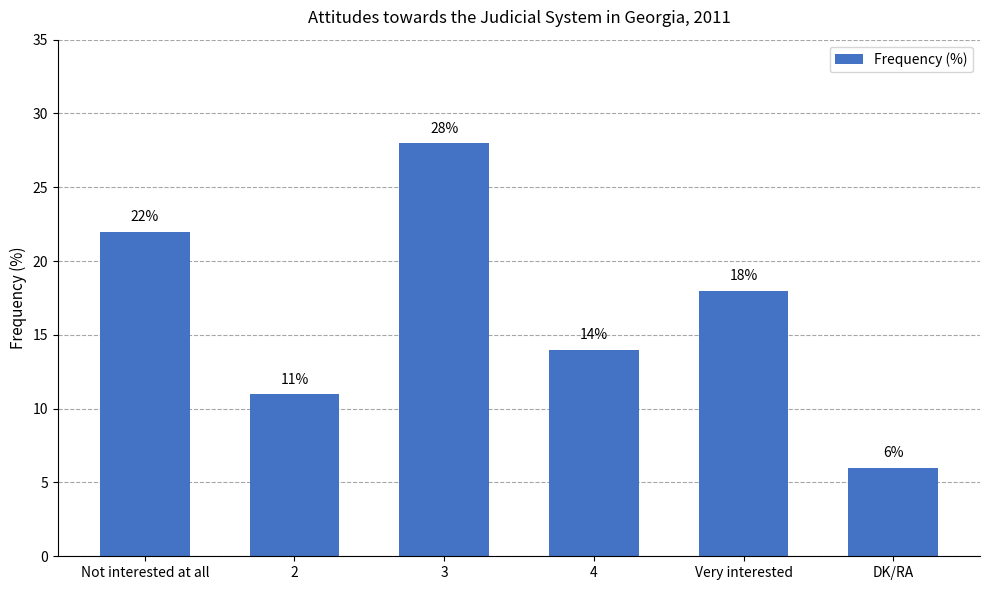

How many bars are there in total?

6